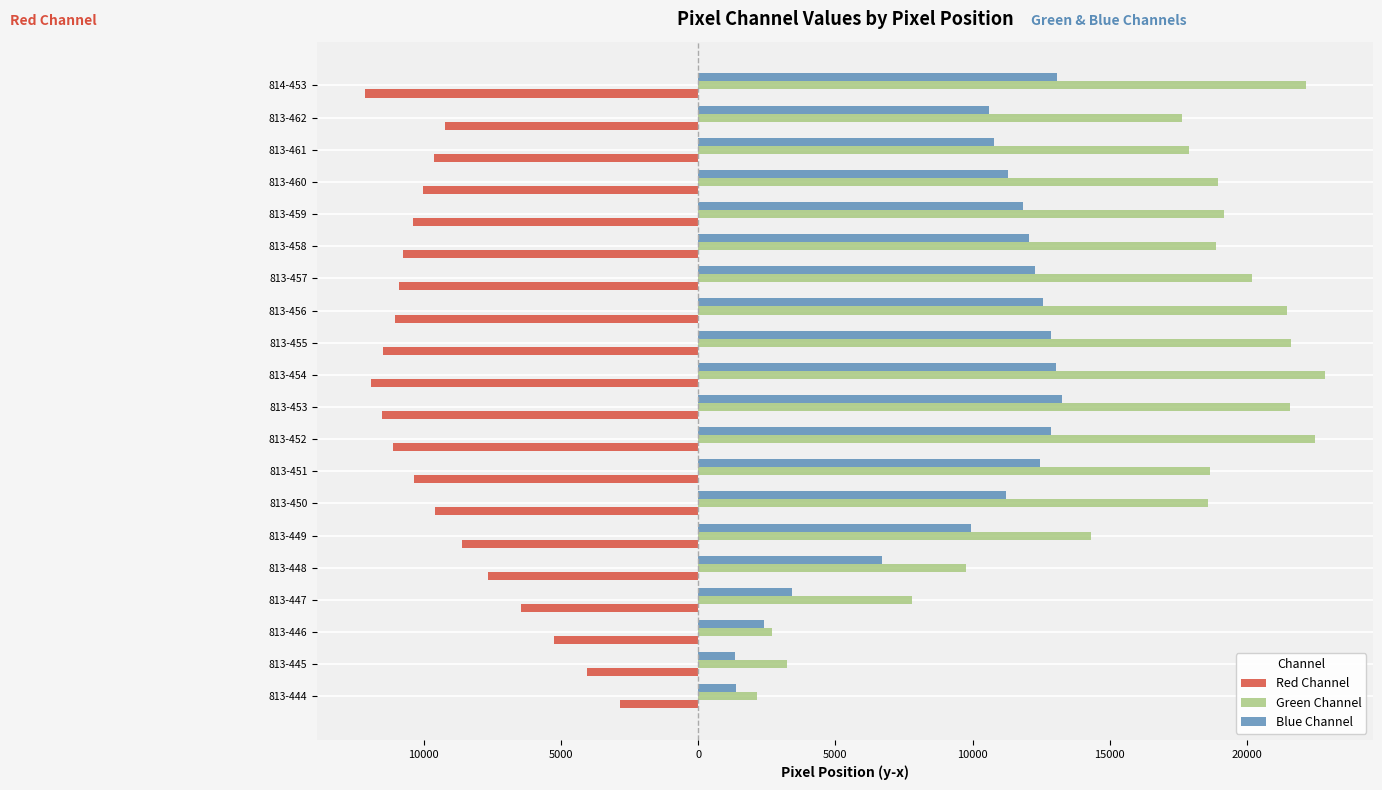

Reading right to left, transcribe all the data shown in this chart.

Red Channel: -12128	-9216	-9617	-10018	-10386	-10754	-10897	-11040	-11481	-11922	-11524	-11126	-10354	-9582	-8616	-7650	-6446	-5242	-4037	-2832
Green Channel: 22161	17616	17902	18940	19148	18884	20196	21456	21587	22825	21579	22477	18642	18592	14299	9752	7798	2688	3226	2140
Blue Channel: 13086	10586	10772	11308	11844	12068	12292	12570	12848	13052	13256	12858	12460	11204	9948	6690	3432	2394	1356	1376